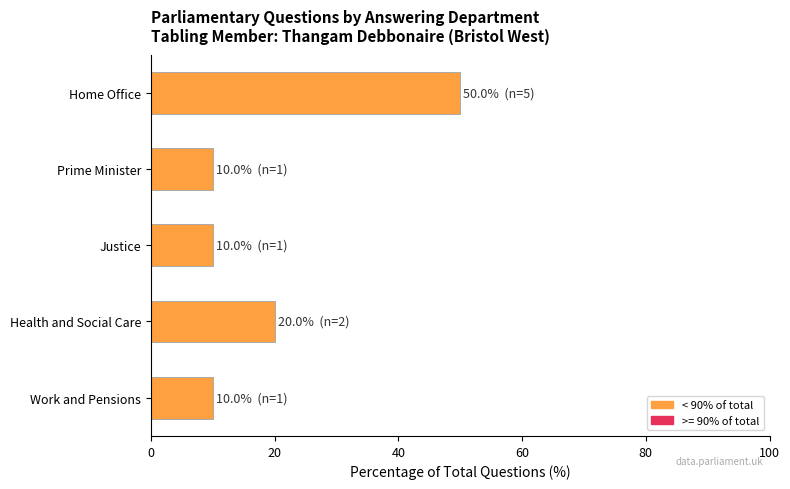

Approximately how many times larger is the value at Home Office compared to Justice?

5.0